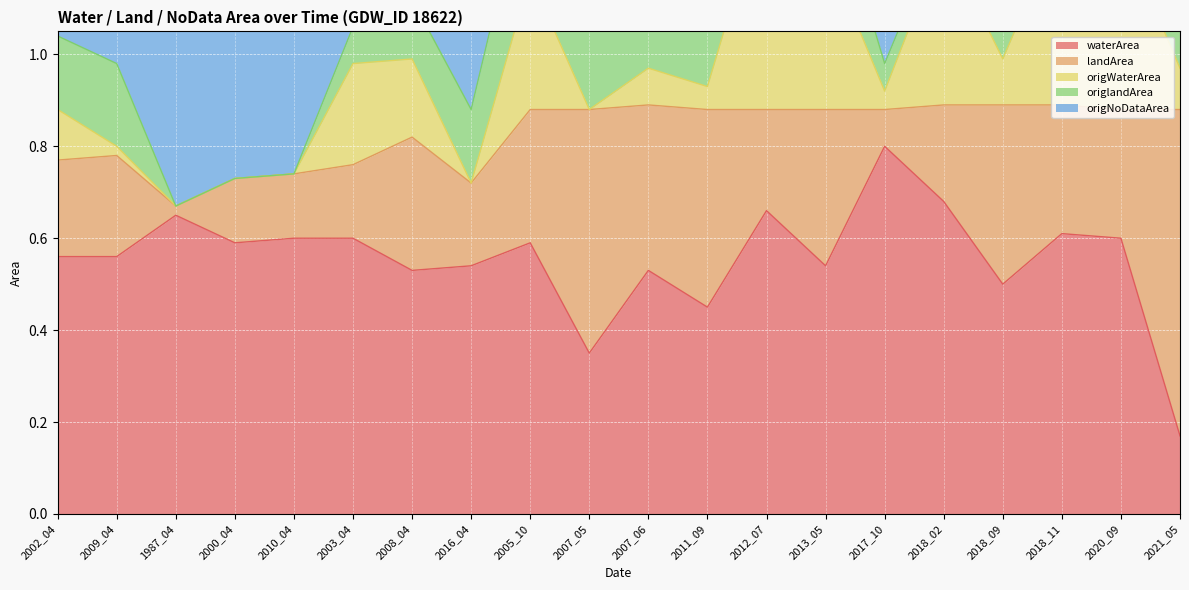

At which label does origlandArea reach its peak?

2021_05